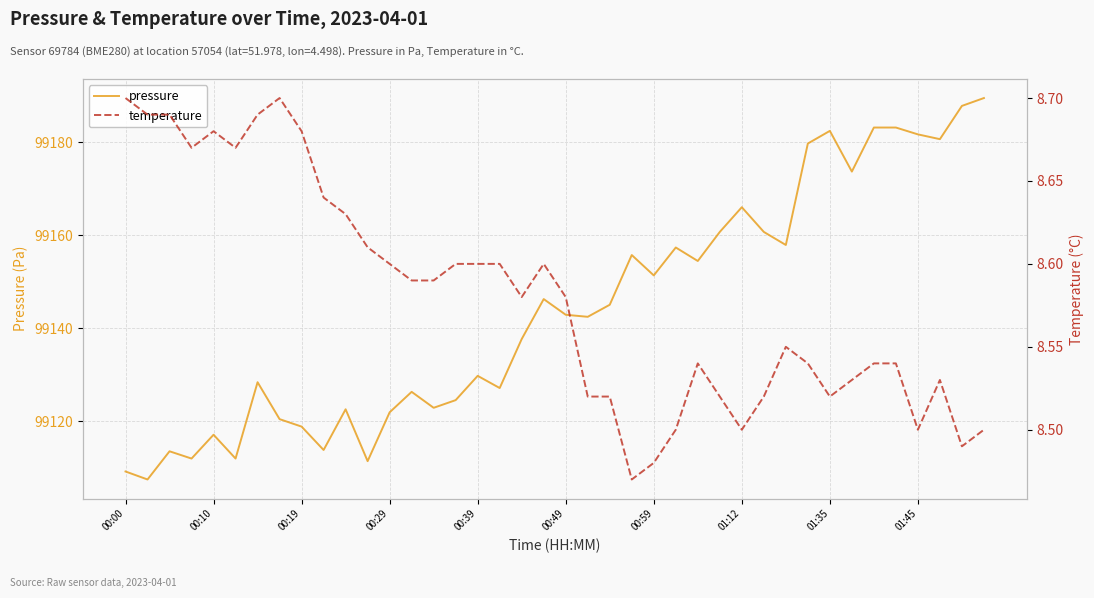

What is the total value across all series at 27?

99169.2